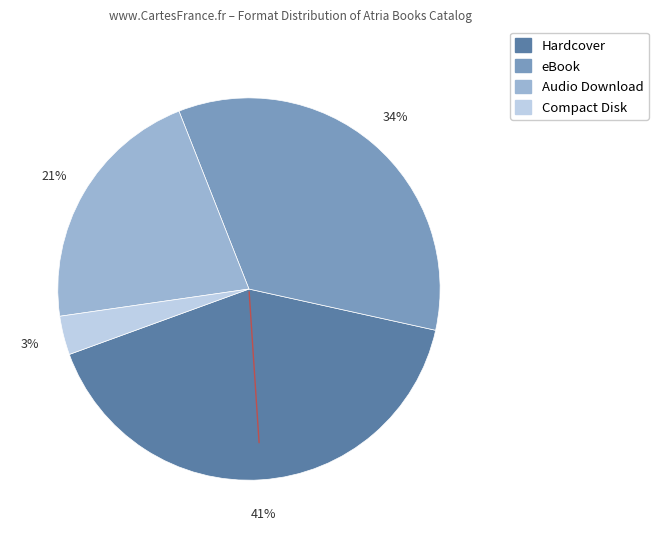

Does any single category account for the majority?

No